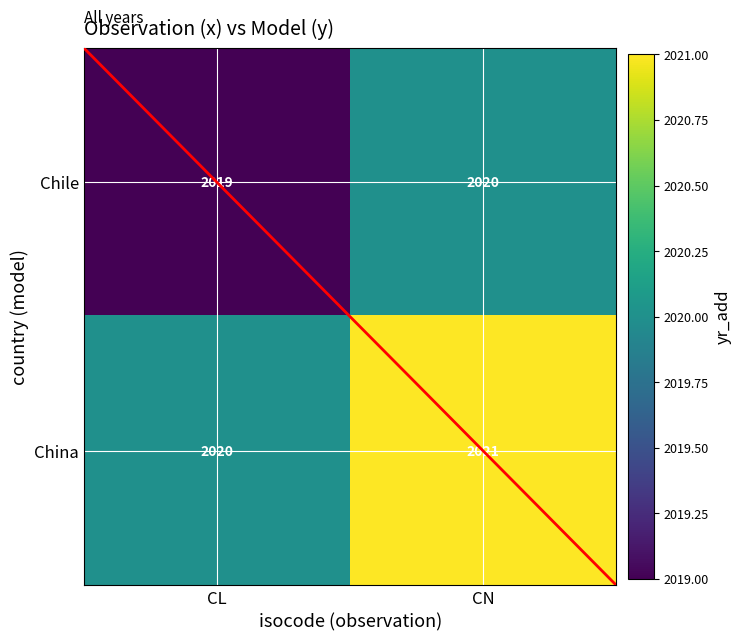

Reading right to left, transcribe all the data shown in this chart.

Chile: 2020	2019
China: 2021	2020